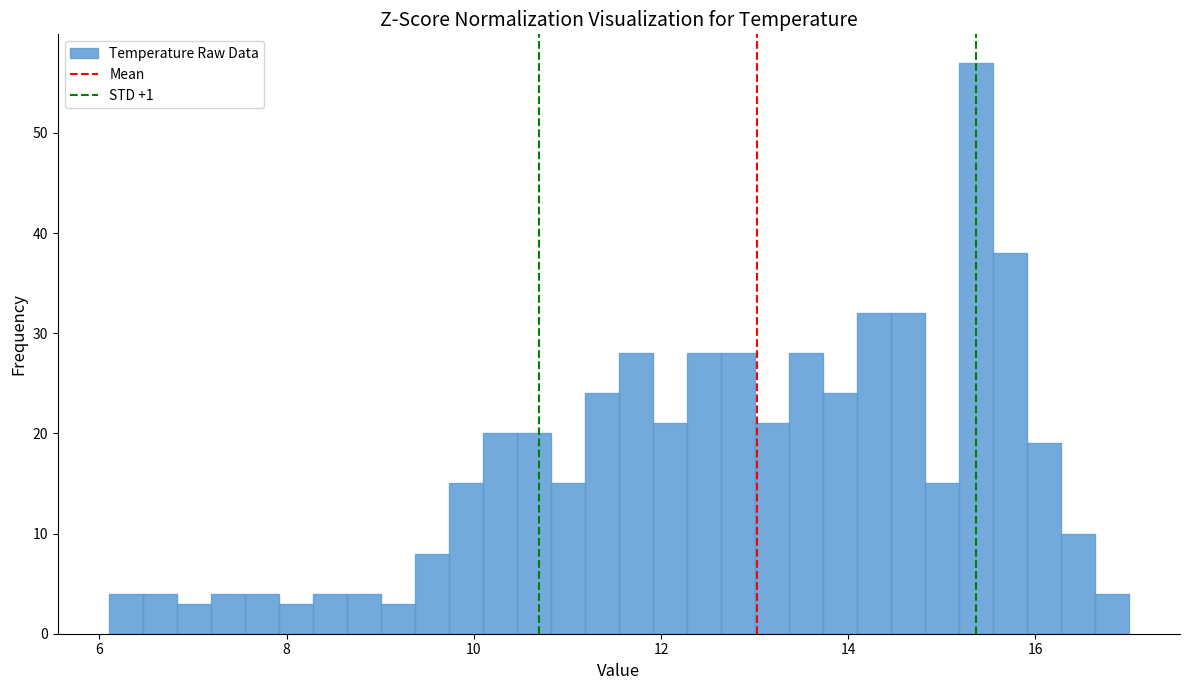

Around what value on the x-axis is the tallest bar? Give the approximate position of its centre, as read against the axis.

15.4